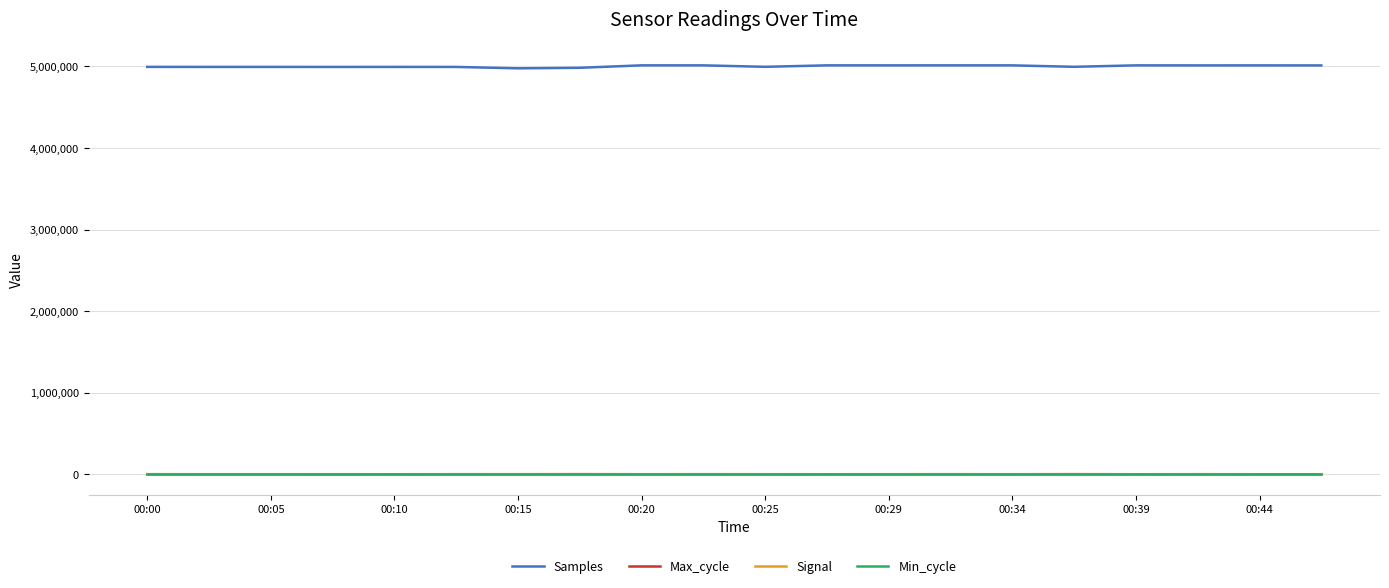

True or false: Min_cycle and Samples intersect in this chart.

False